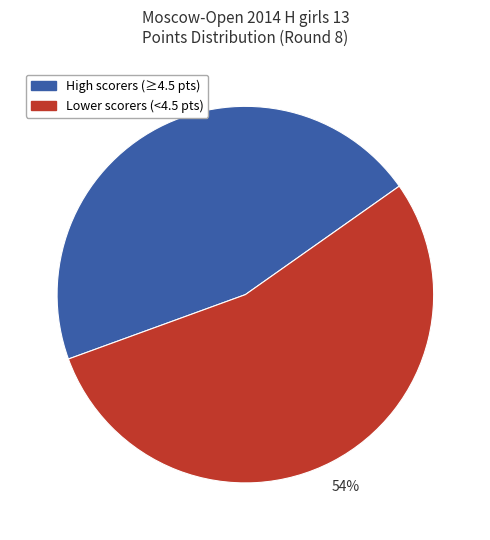

To the nearest percent, what is the average slice percentage?

50%